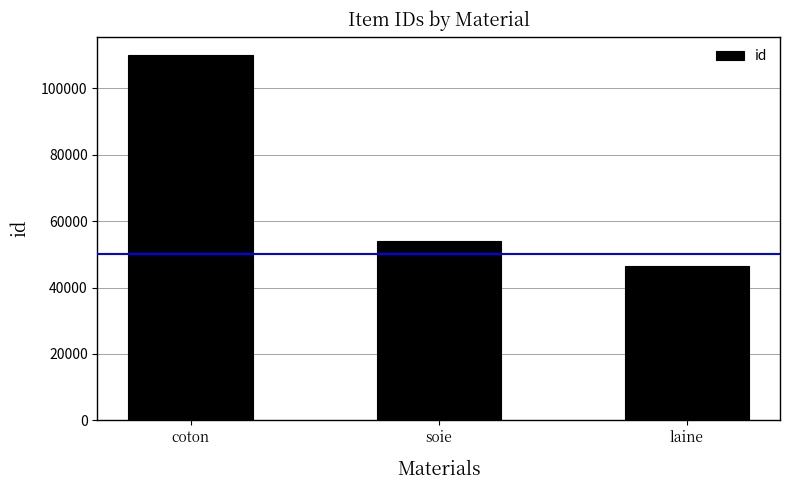

What is the maximum value shown in the chart?

110034